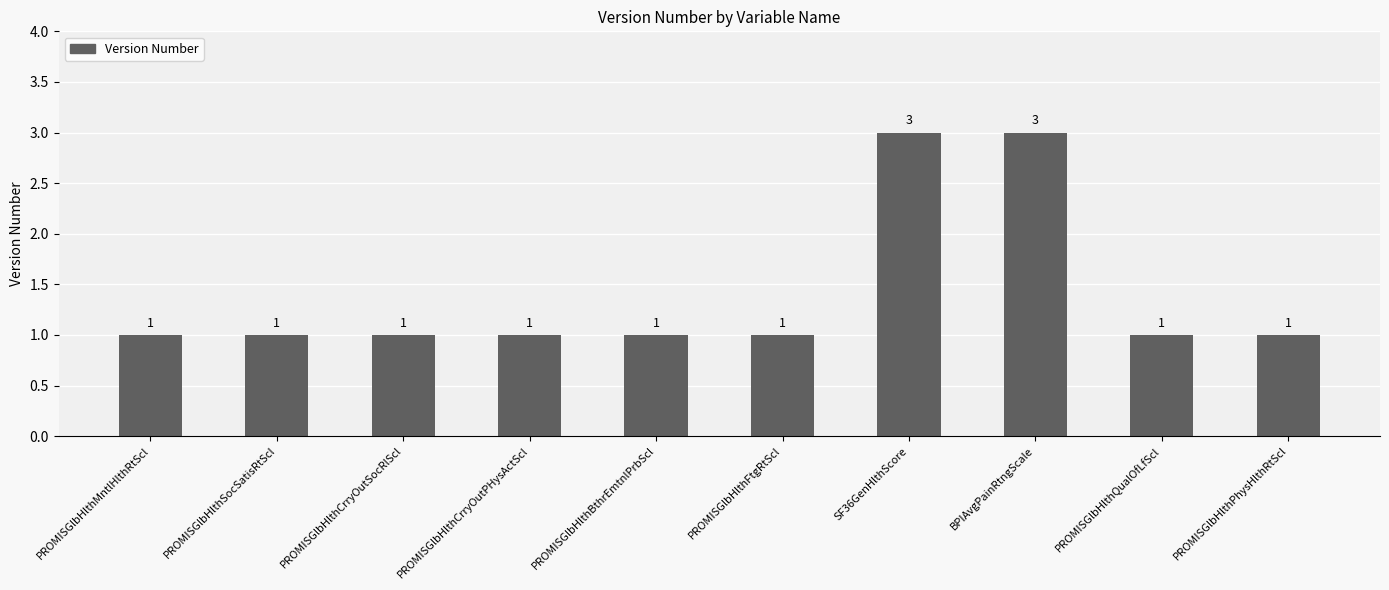

How many bars are there in total?

10